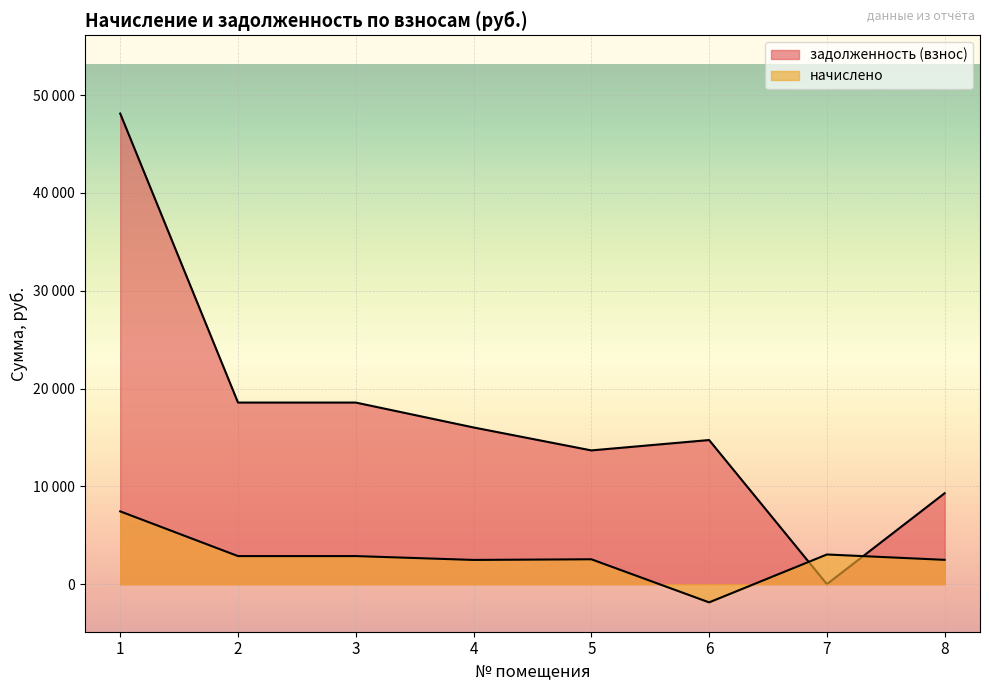

List the series in order of their overall mean, lowest first.

начислено, задолженность (взнос)